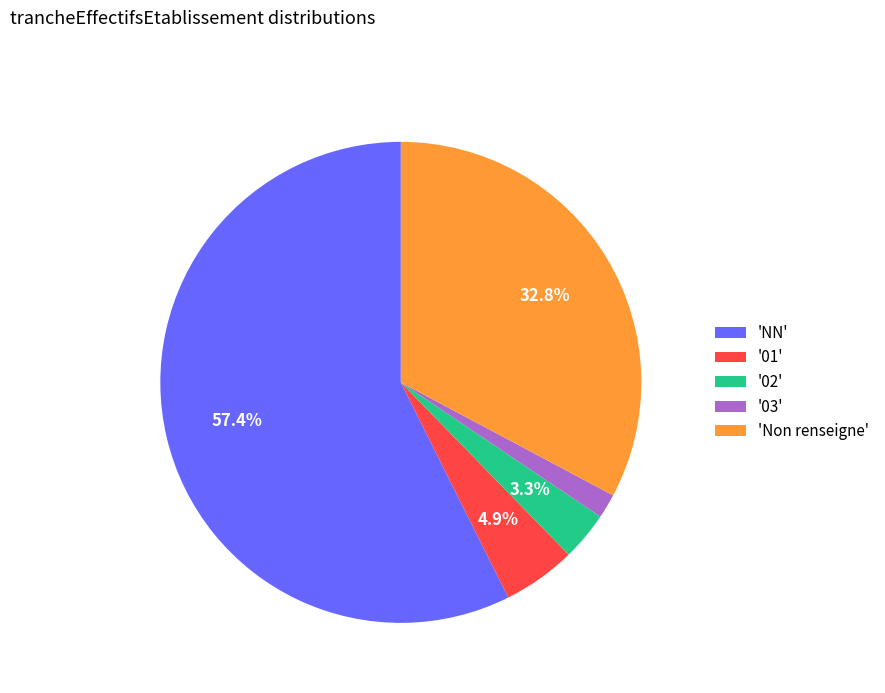

What percentage do 'NN' and '01' together represent?

62.3%